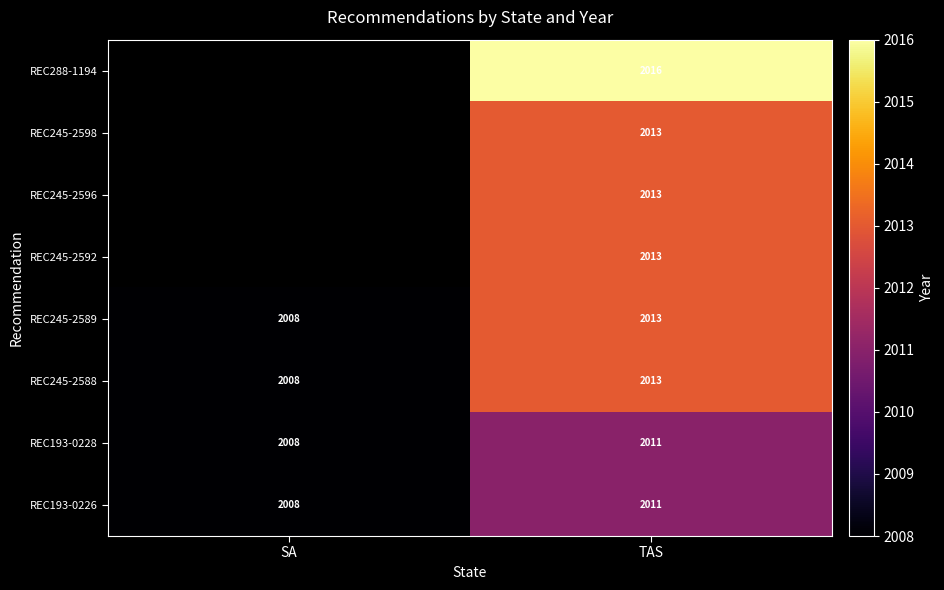

Where is REC193-0228 nearest to the value 2009?

SA